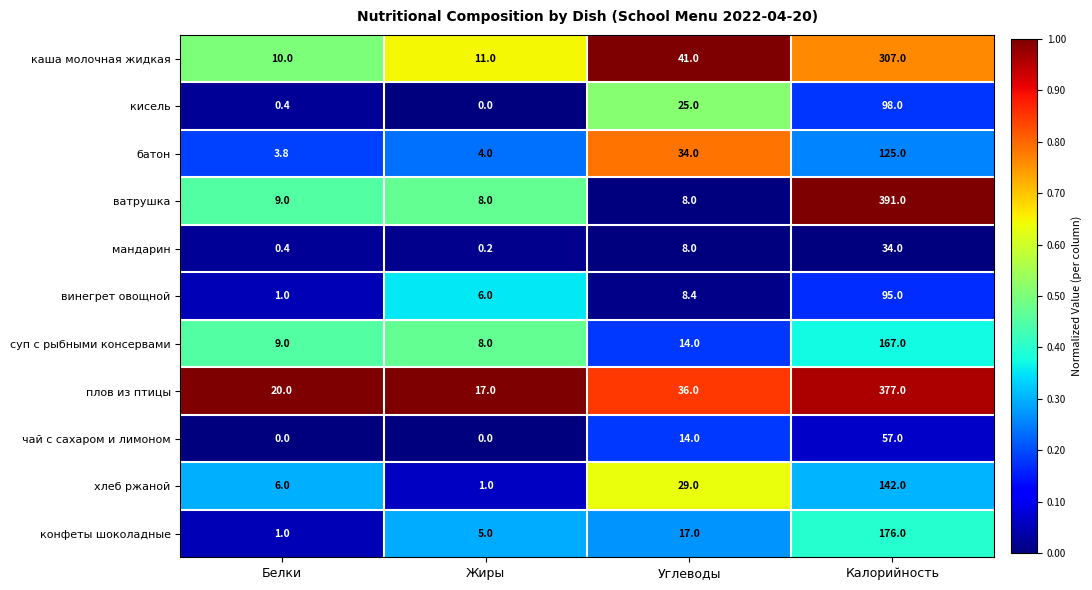

Is it true that мандарин equals 8.0 at Углеводы?

True